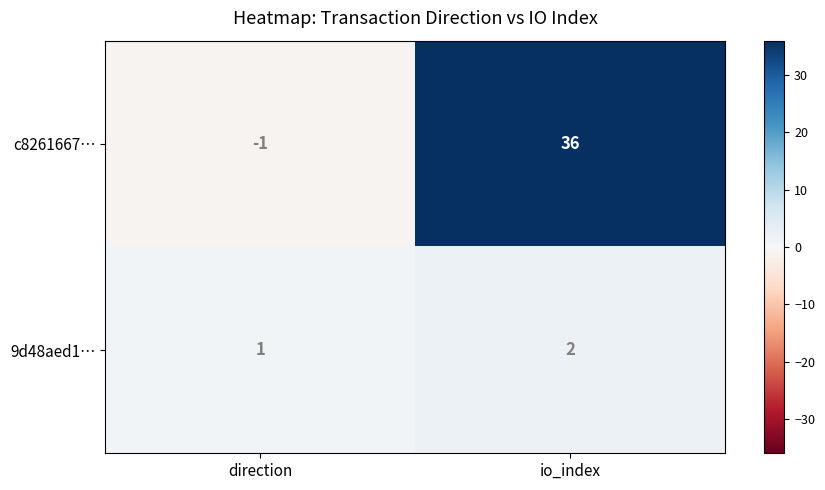

What is the sum of the c8261667… values at io_index and direction?

35